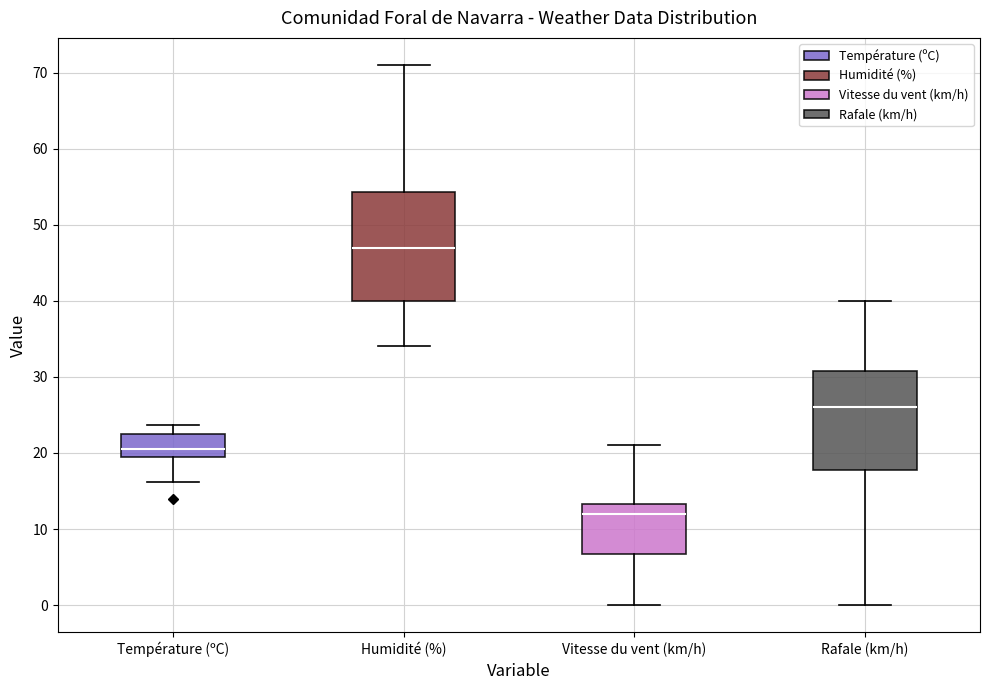

Which box is the tallest, from its lower edge to its upper edge?

Humidité (%)